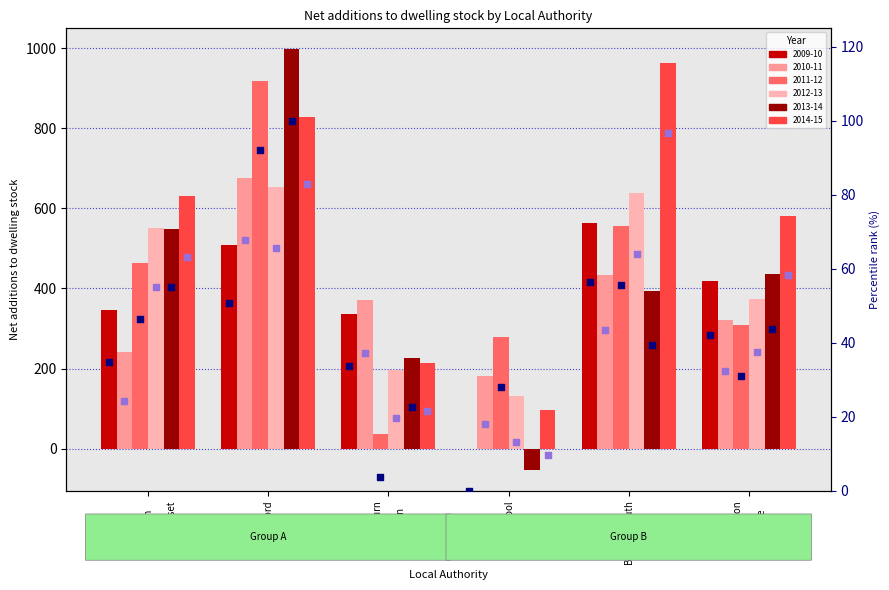

At which category is the sum across all series the highest?

Bedford